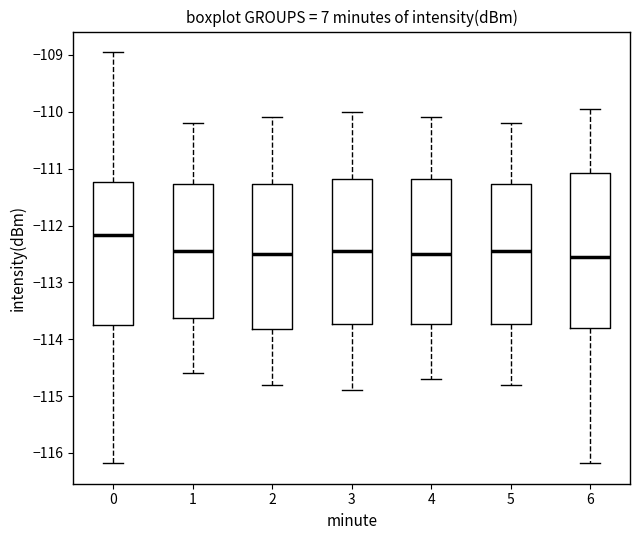

Where does the median line of the box at x = 1 sit on the y-axis? The values are not printed on the chart, so give them approximately, as read against the axis.

-112.4